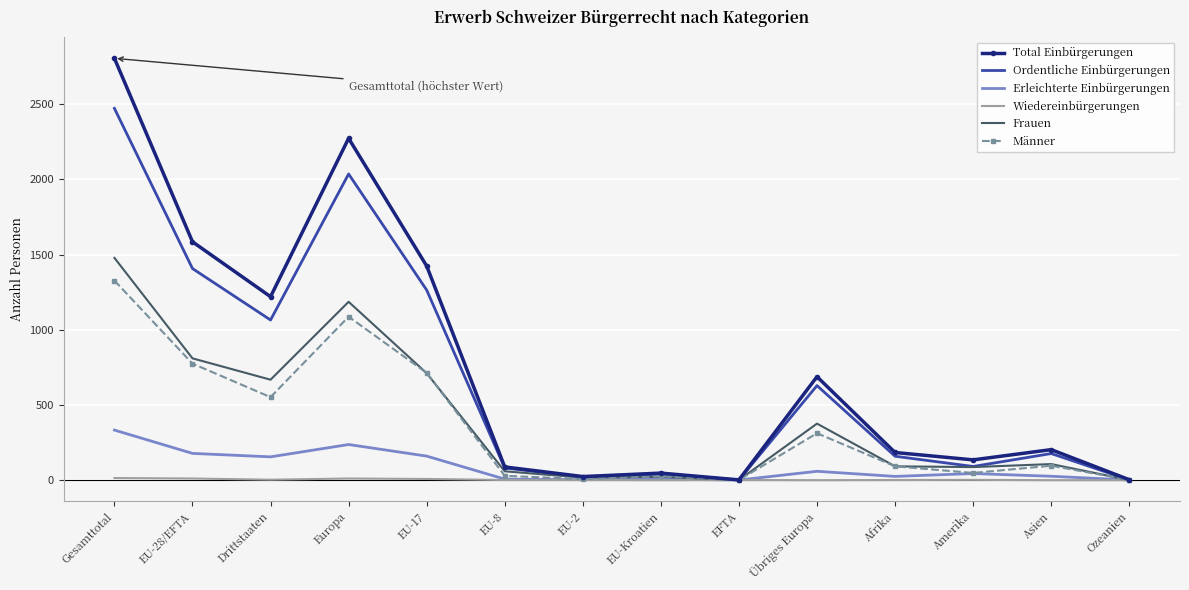

Is the value of Total Einbürgerungen at Gesamttotal greater than the value of Ordentliche Einbürgerungen at Gesamttotal?

Yes